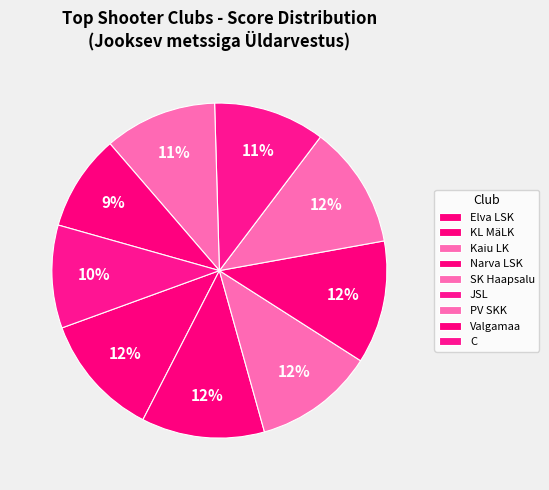

To the nearest percent, what is the combined percentage of KL MäLK and PV SKK?

23%